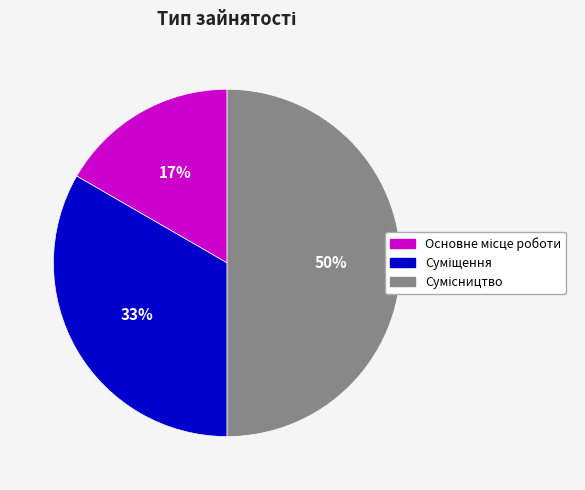

Count the number of slices in the pie.

3